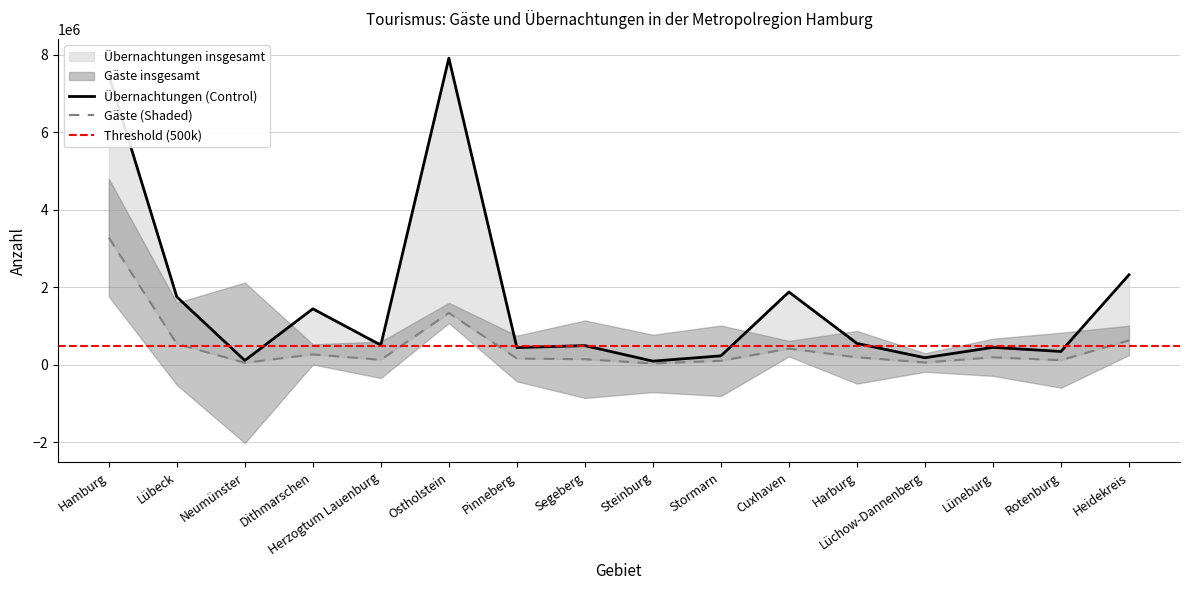

What is the total value across all series at Dithmarschen?

1718986